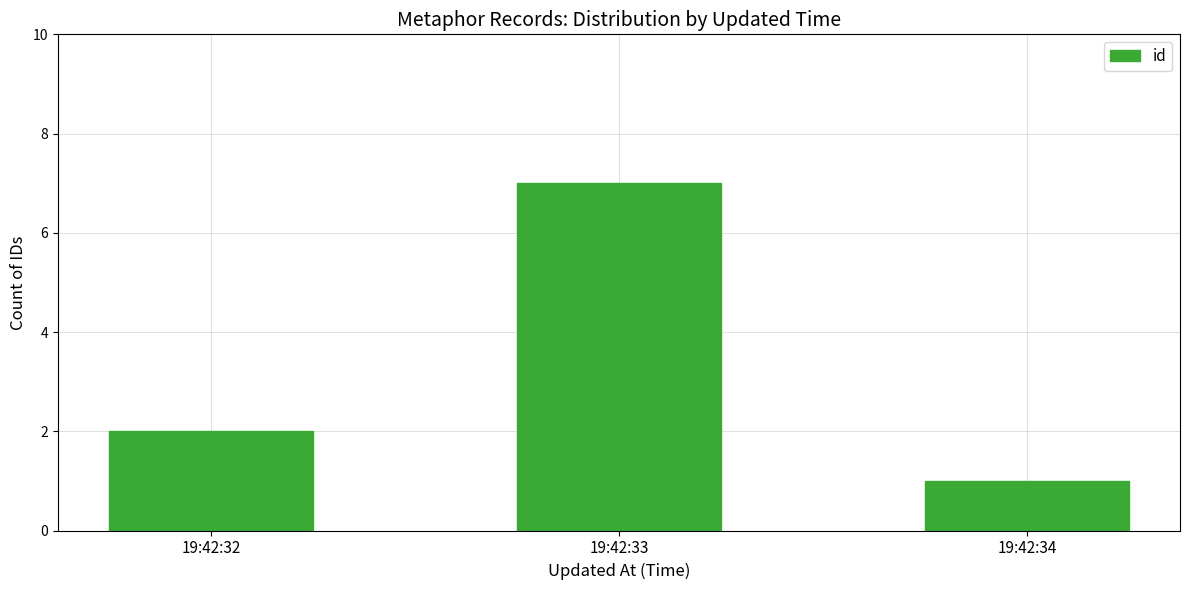

What is the difference between the maximum and minimum values?

6